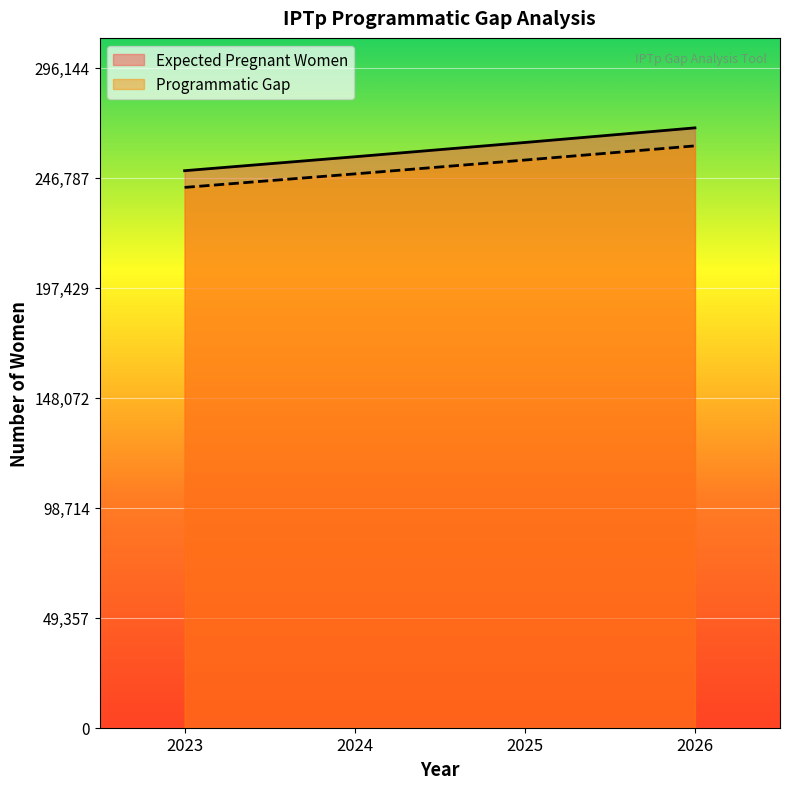

How many data points in Expected Pregnant Women are less than 262656?

2